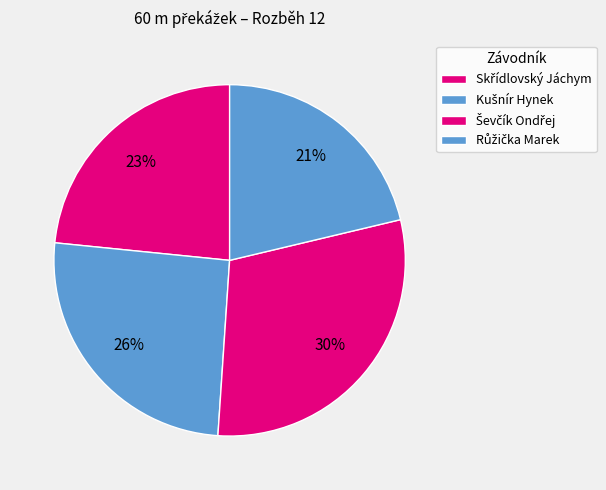

Count the number of slices in the pie.

4